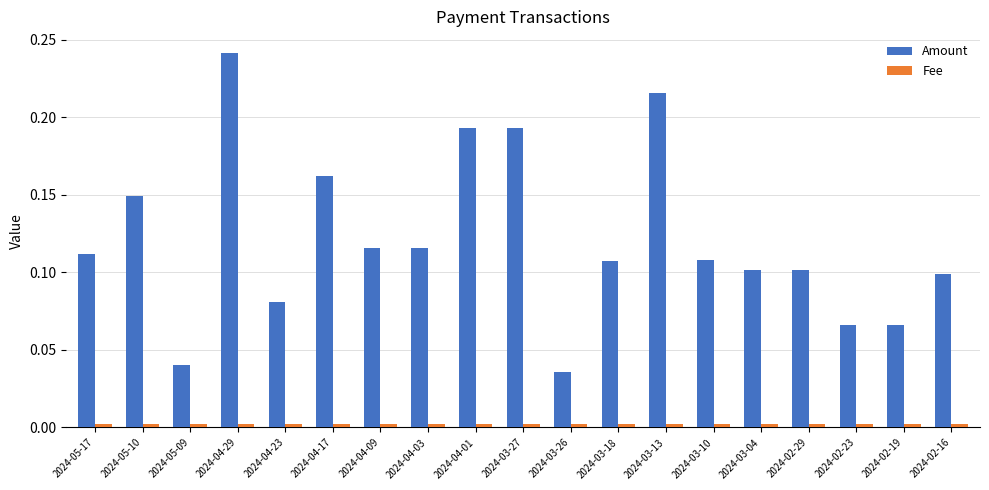

The value of Amount at 2024-03-18 is 0.2. True or false?

False